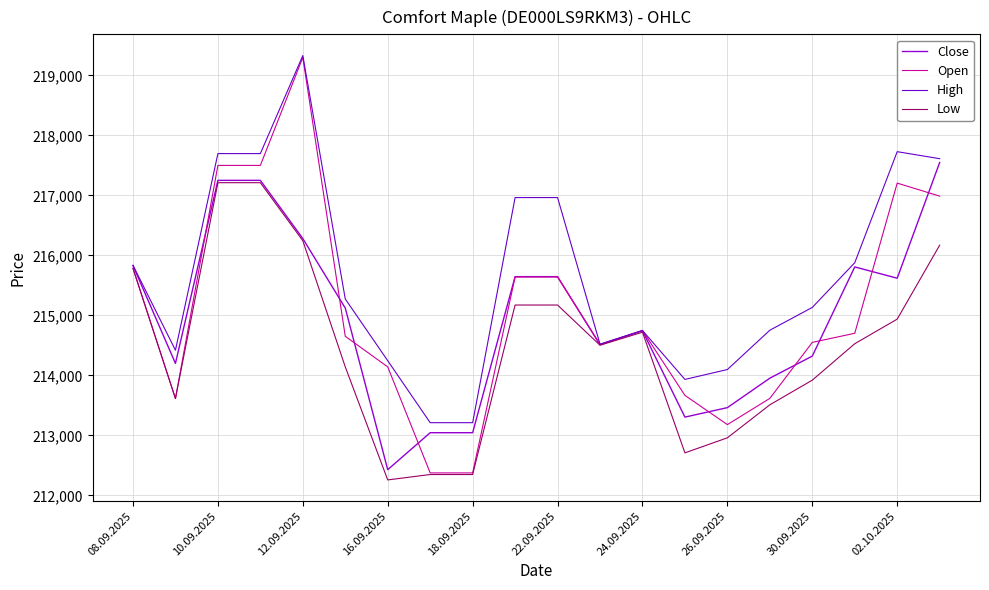

Which series has the widest spread of values?

Open